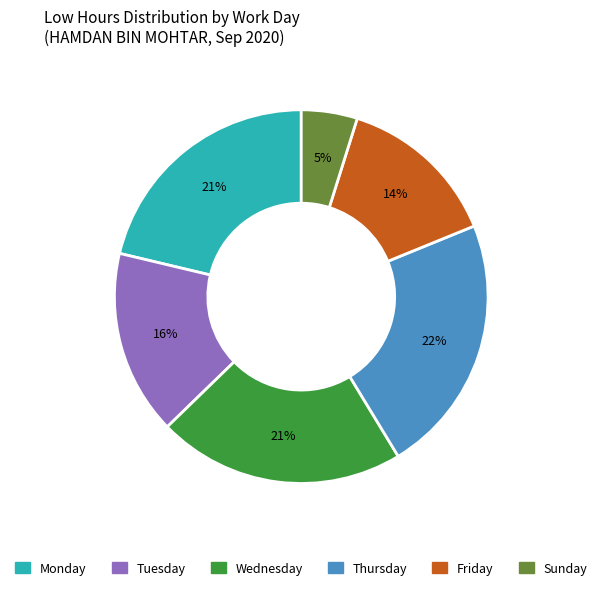

To the nearest percent, what is the average slice percentage?

17%